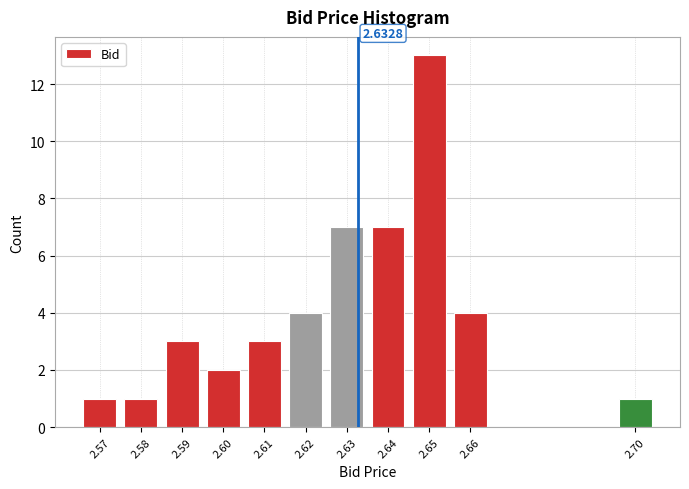

What is the change in value from 2.57 to 2.64?

+6